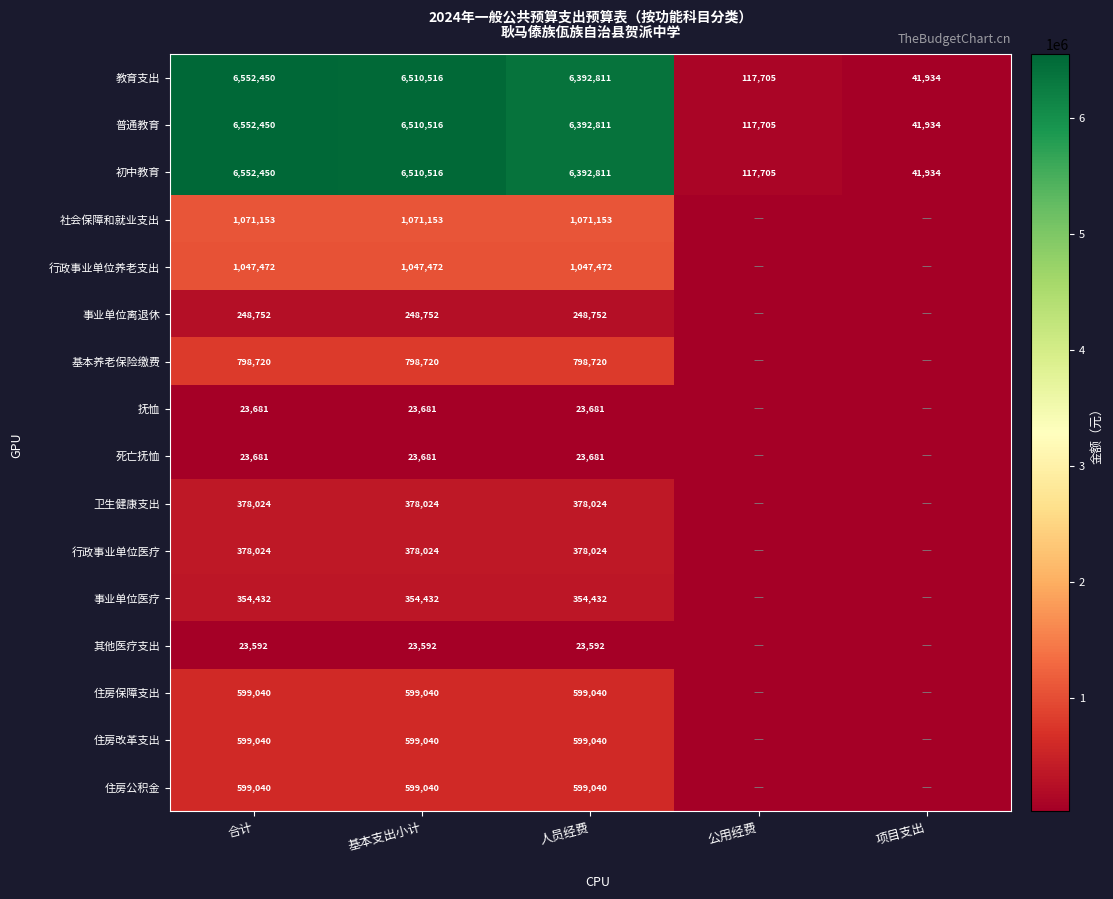

What is the maximum value shown in the chart?

6552450.0